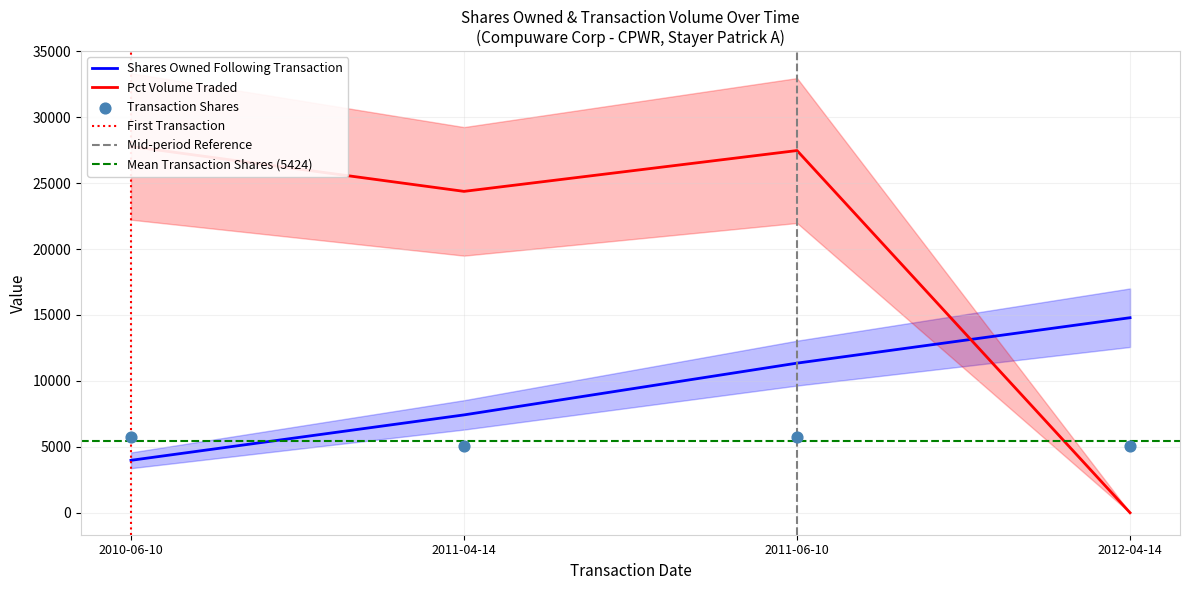

At which category is the sum across all series the highest?

2011-06-10